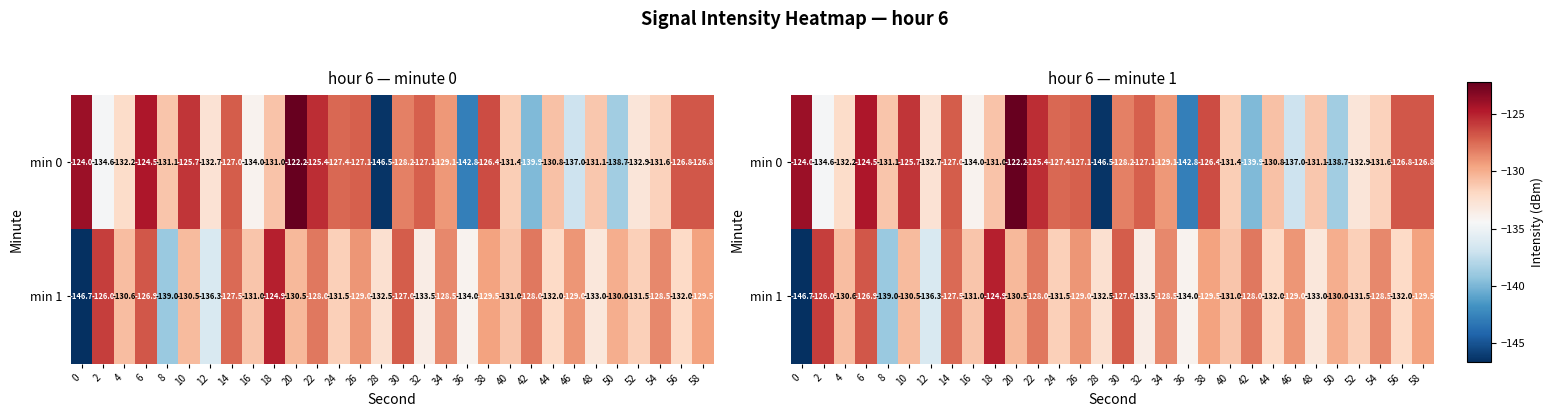

Which label corresponds to the largest value in the chart?

20